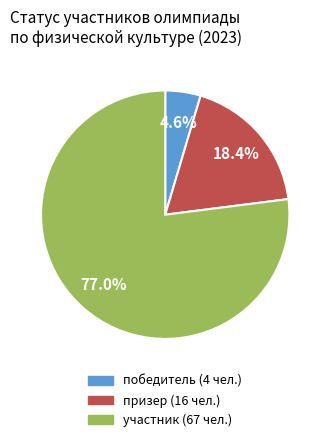

What is the total percentage of участник and победитель?

81.6%